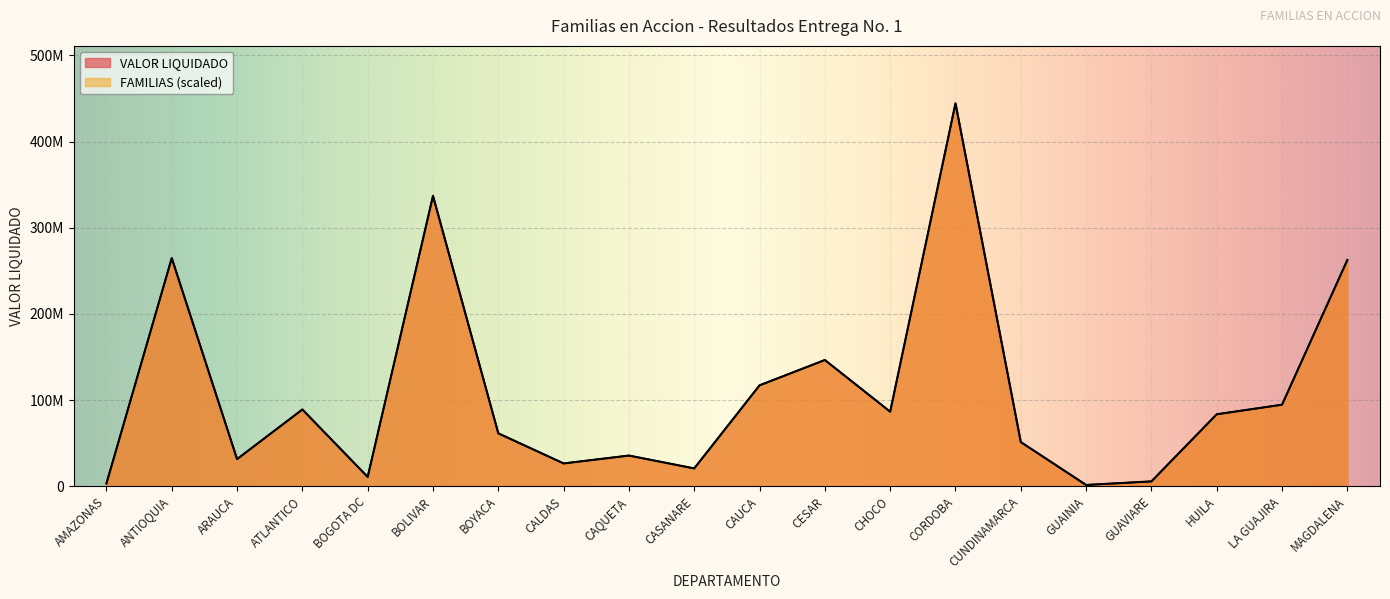

How many data points does each series have?

20